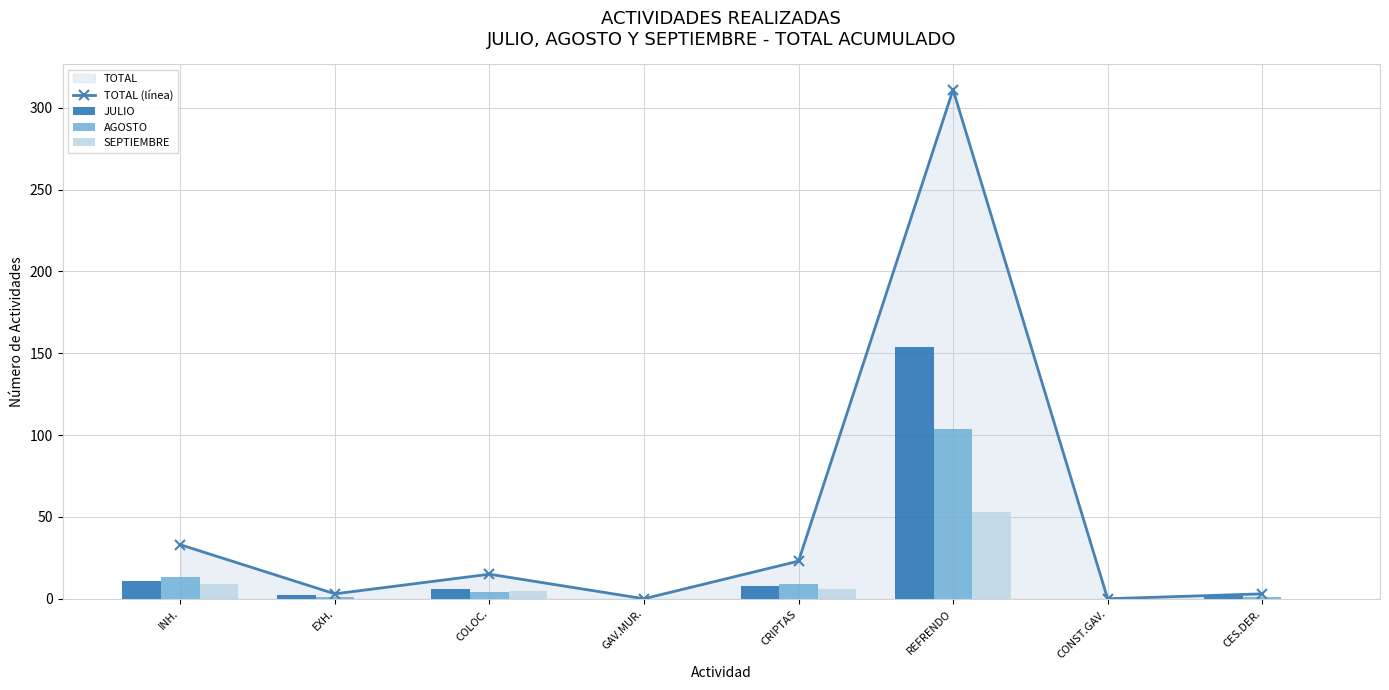

The JULIO series shows 11 at COLOC.. True or false?

False